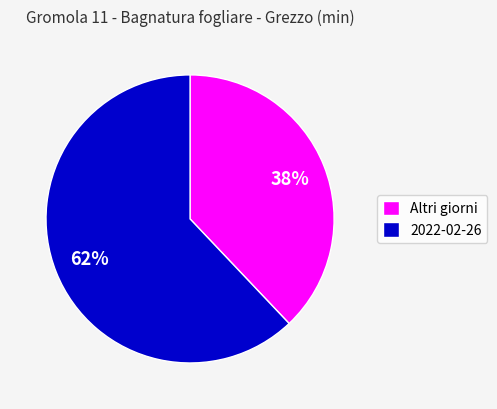

Which slice is the largest?

2022-02-26